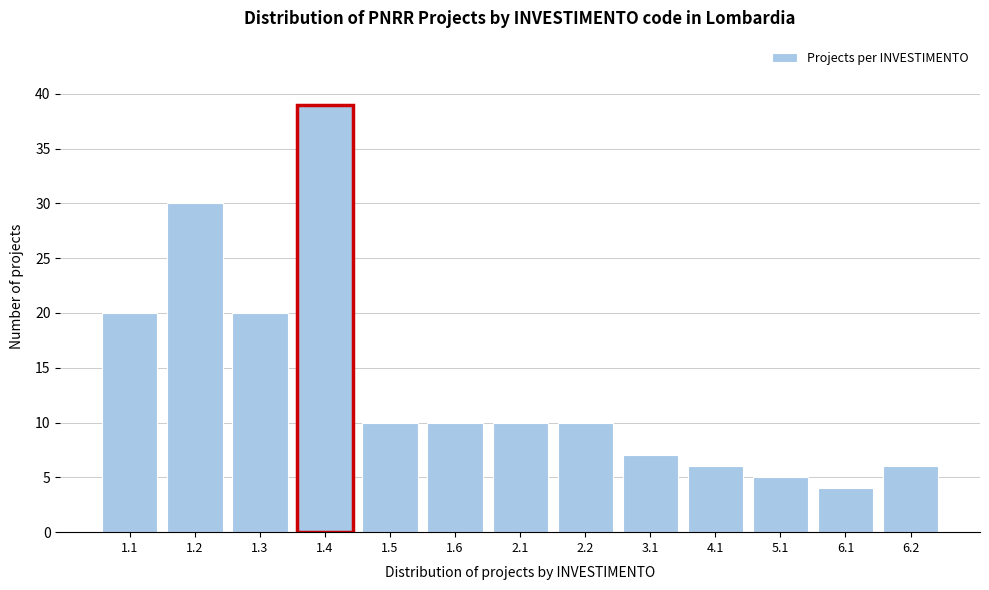

Reading left to right, transcribe all the data shown in this chart.

1.1=20	1.2=30	1.3=20	1.4=39	1.5=10	1.6=10	2.1=10	2.2=10	3.1=7	4.1=6	5.1=5	6.1=4	6.2=6